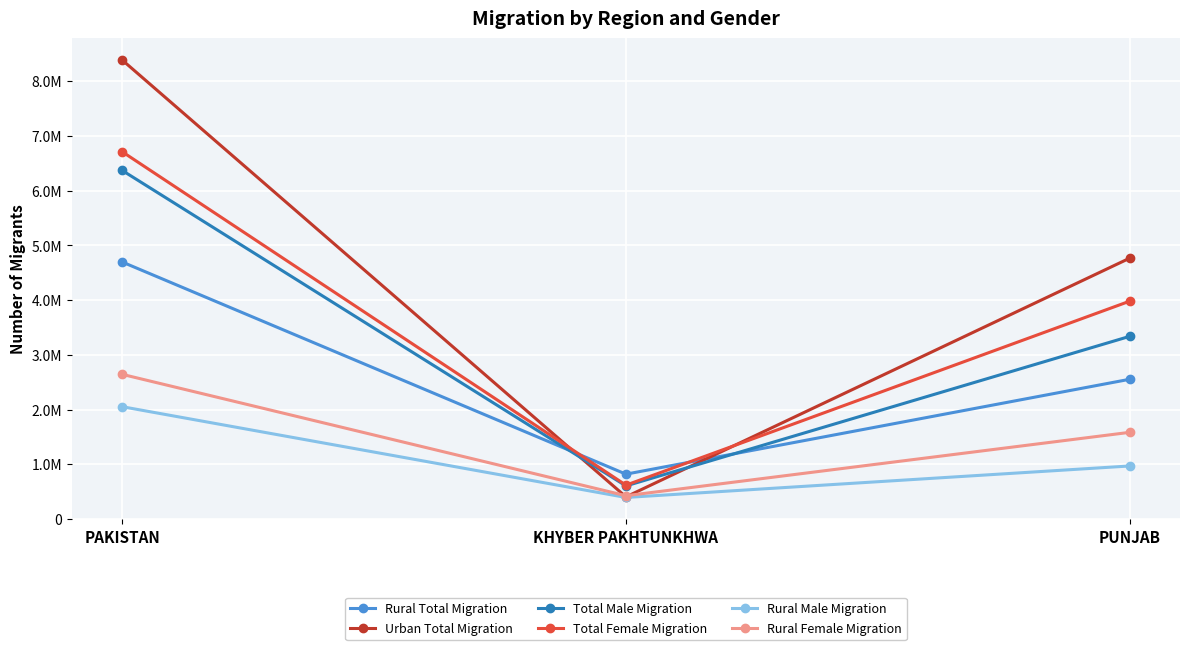

What is the maximum value shown in the chart?

8385717